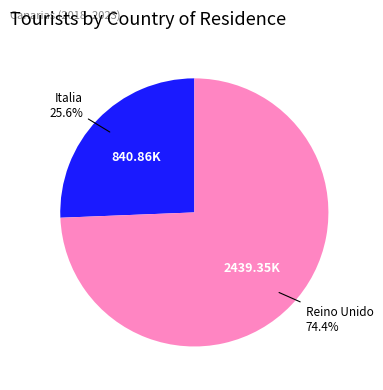

What percentage is NOT represented by Reino Unido?

25.6%